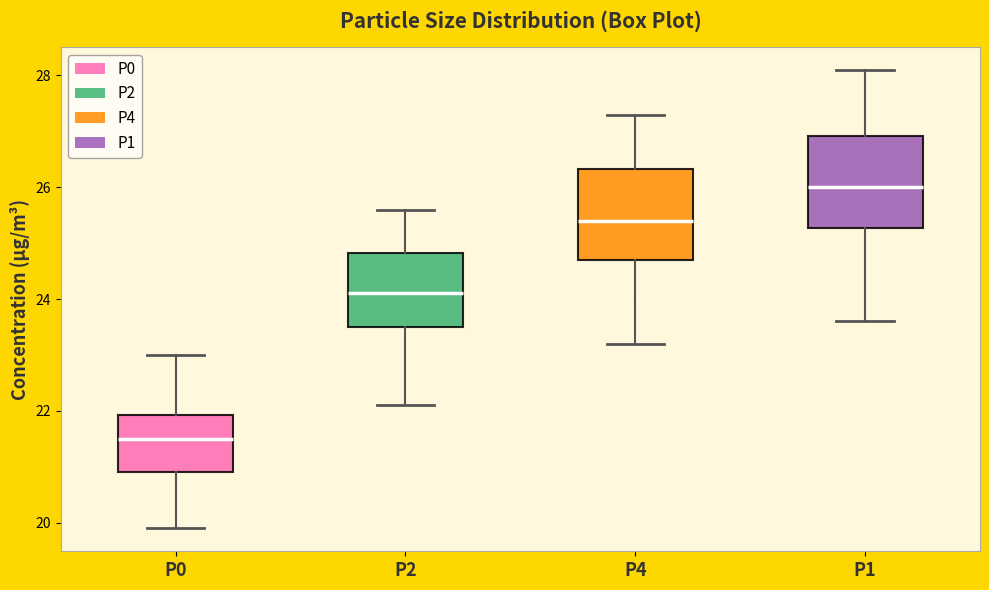

Where is the upper edge of the box for P4 on the y-axis? The values are not printed on the chart, so give them approximately, as read against the axis.

26.4